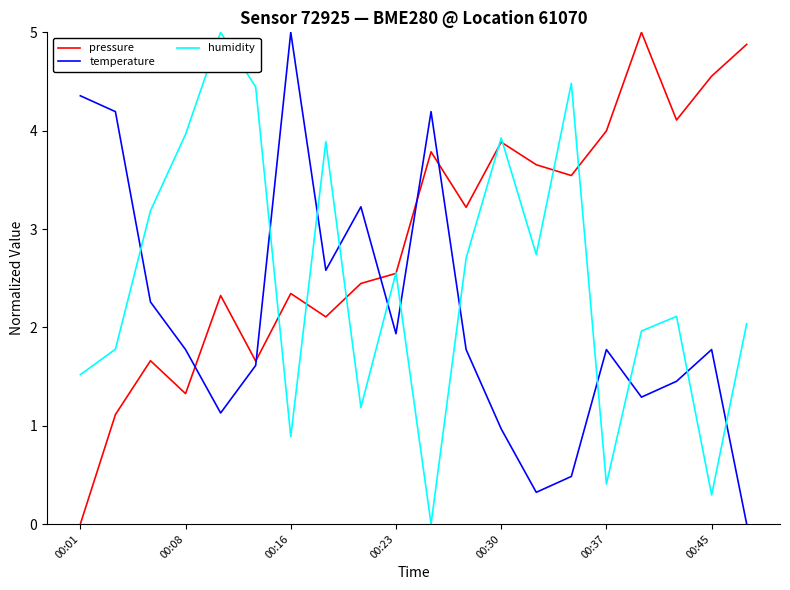

How many values in the pressure series exceed 3?

10